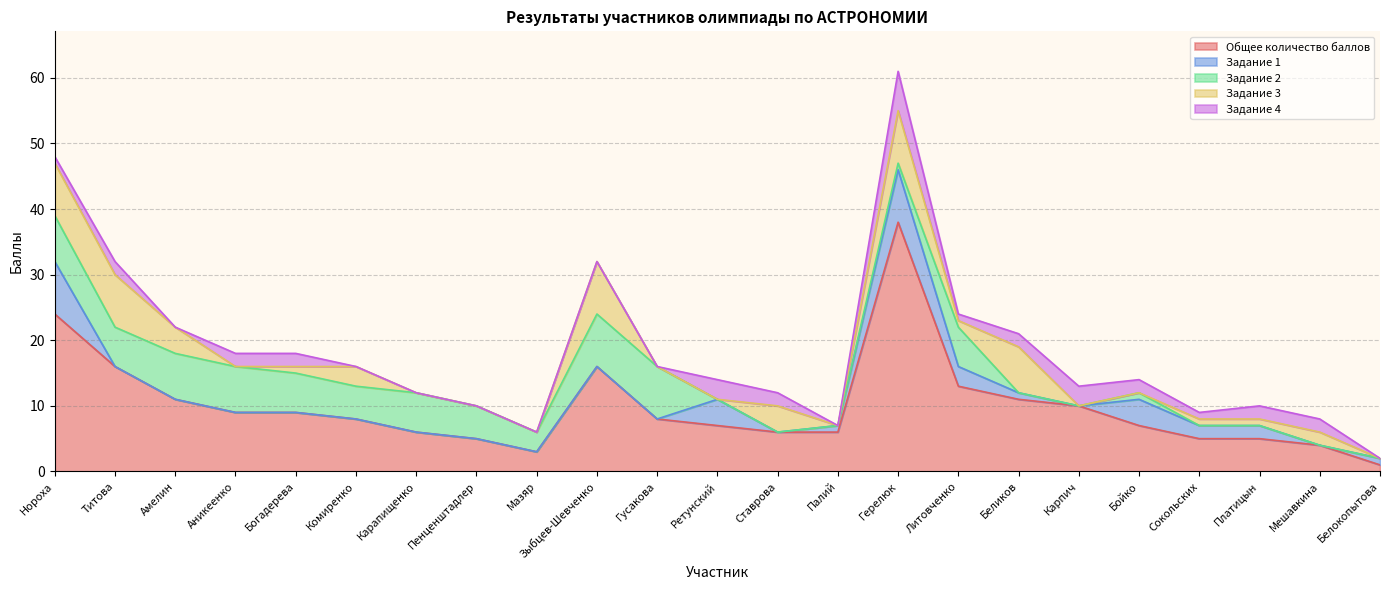

What is the average value of the Задание 3 series?

2